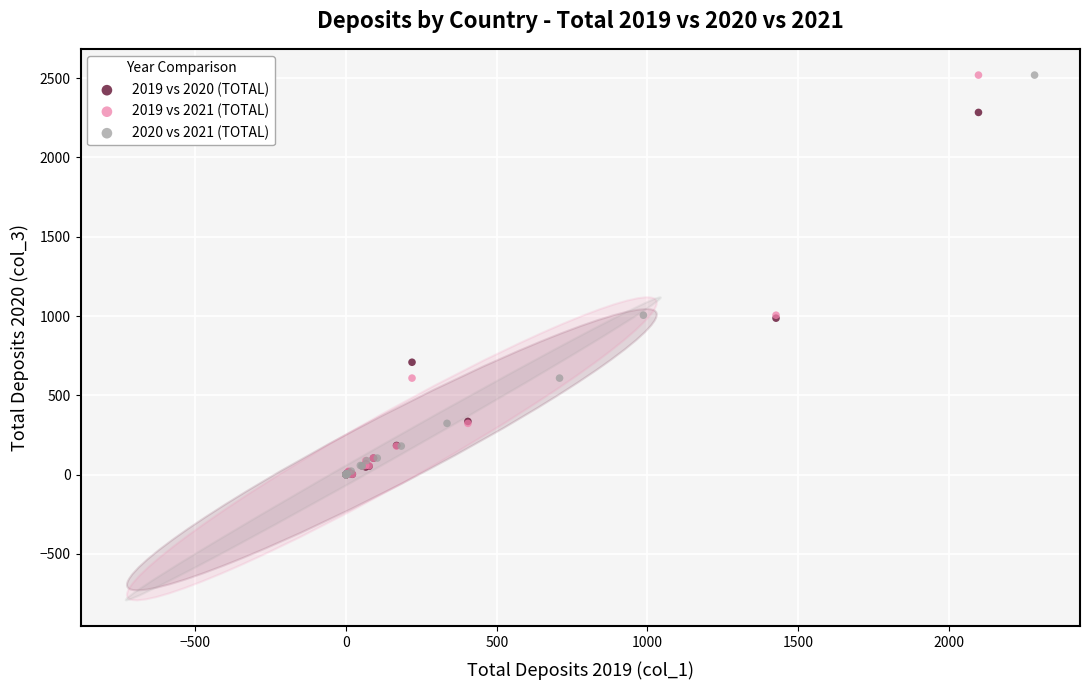

What are all the series names shown in the legend?

2019 vs 2020 (TOTAL), 2019 vs 2021 (TOTAL), 2020 vs 2021 (TOTAL)